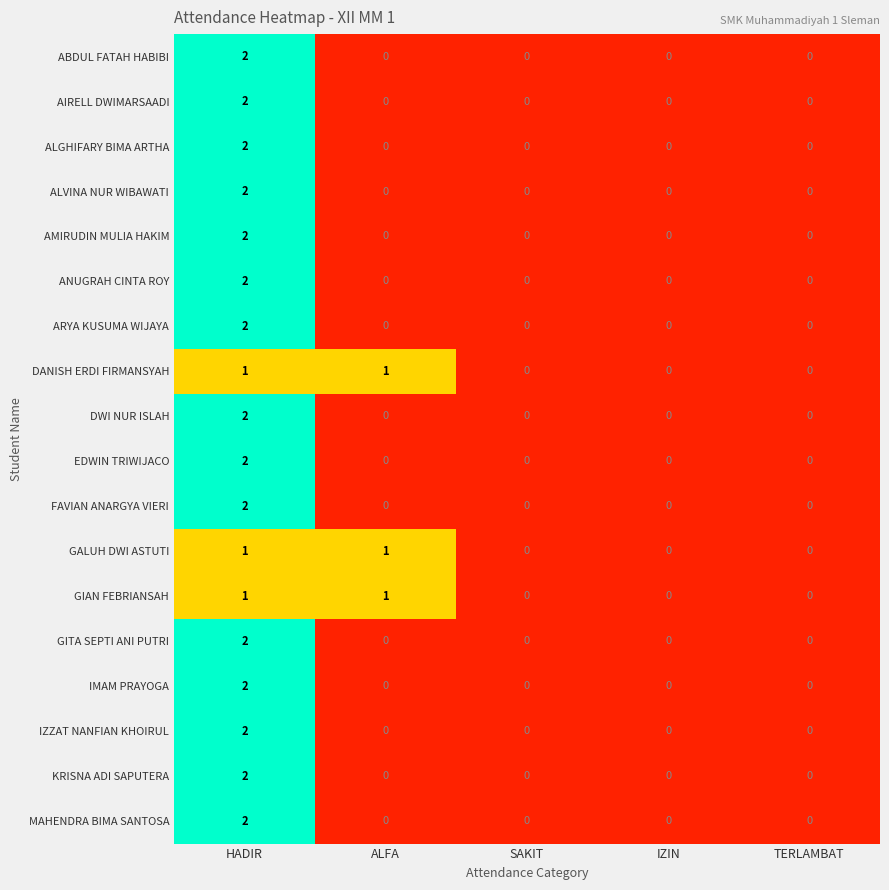

At which category is the sum across all series the highest?

HADIR